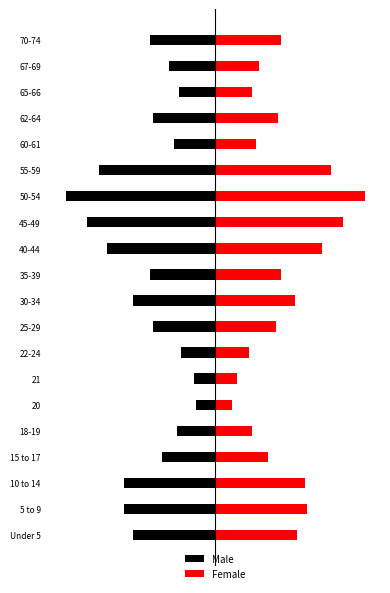

What is the difference between the second highest and second lowest values in the Female series?

44